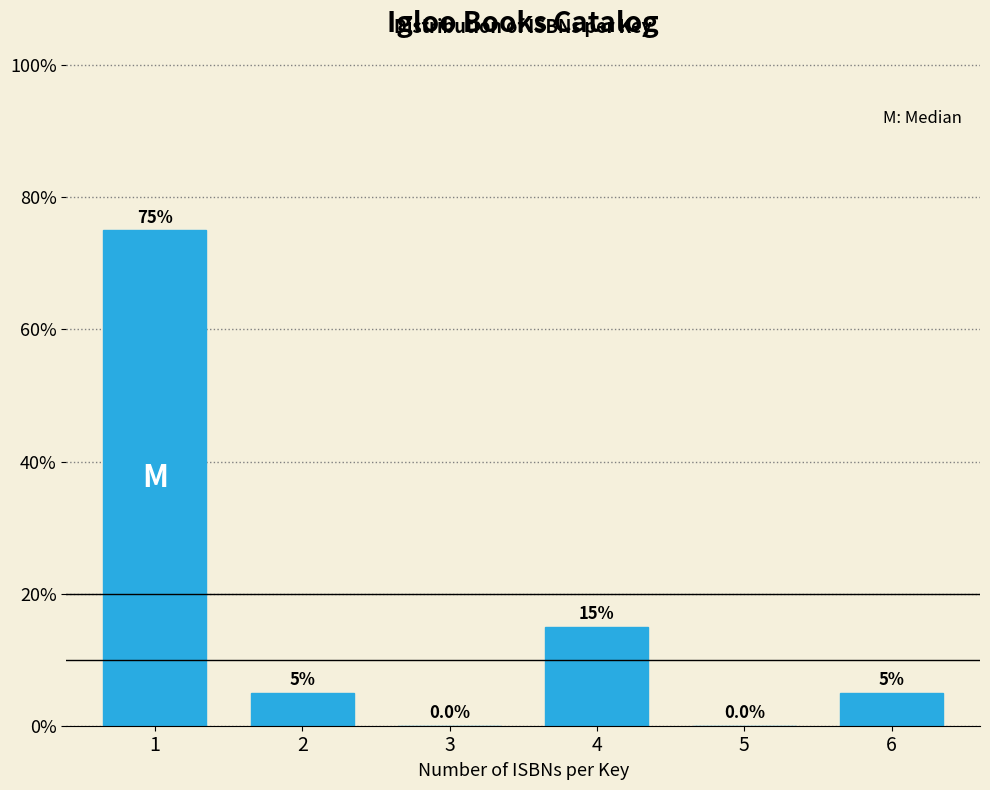

Reading left to right, what are all the values shown in this chart?

1=75	2=5	3=0	4=15	5=0	6=5